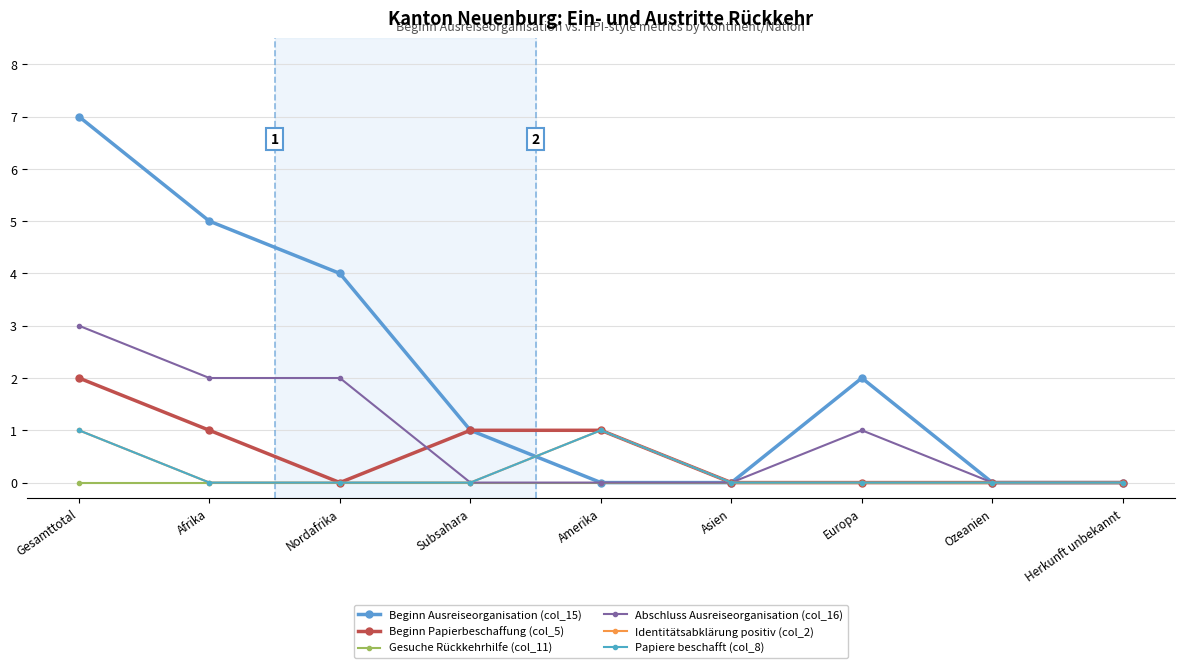

What is the difference between the maximum and second lowest values in the Papiere beschafft (col_8) series?

1